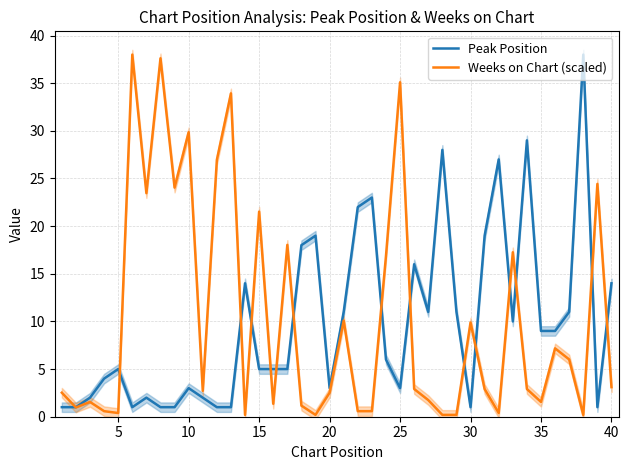

List the series in order of their peak value, lowest first.

Peak Position, Weeks on Chart (scaled)